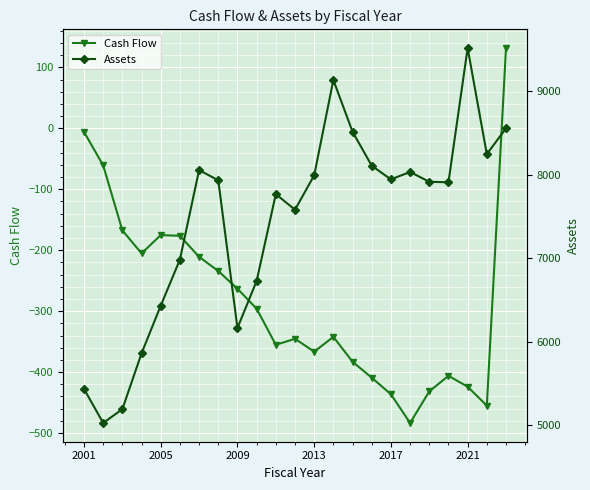

Reading left to right, extract all data points from this chart.

Cash Flow: -5.8	-60.8	-167.4	-205.2	-175.2	-176.3	-210.9	-234.2	-263.2	-296.0	-355.3	-345.4	-366.5	-342.2	-383.1	-409.2	-436.4	-483.6	-431.7	-406.1	-424.0	-455.1	131.8
Assets: 5433.0	5024.5	5190.4	5859.5	6431.0	6983.7	8057.0	7934.0	6163.1	6727.6	7768.7	7581.9	7993.8	9136.8	8516.7	8109.2	7945.4	8034.5	7916.5	7910.8	9519.9	8248.4	8557.8